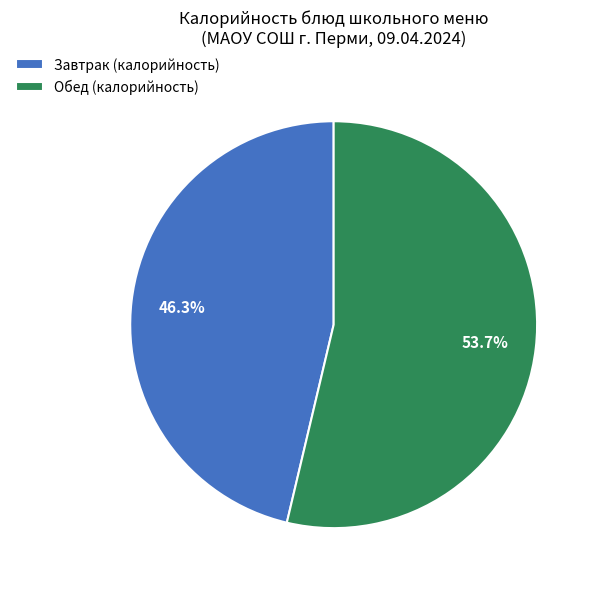

Which has a higher value, Завтрак (калорийность) or Обед (калорийность)?

Обед (калорийность)